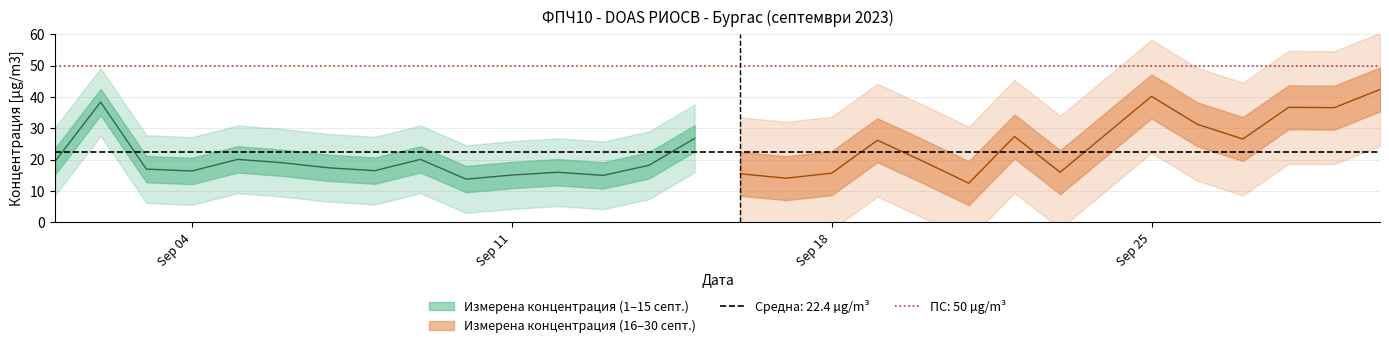

What is the difference between the maximum and minimum values?

29.9